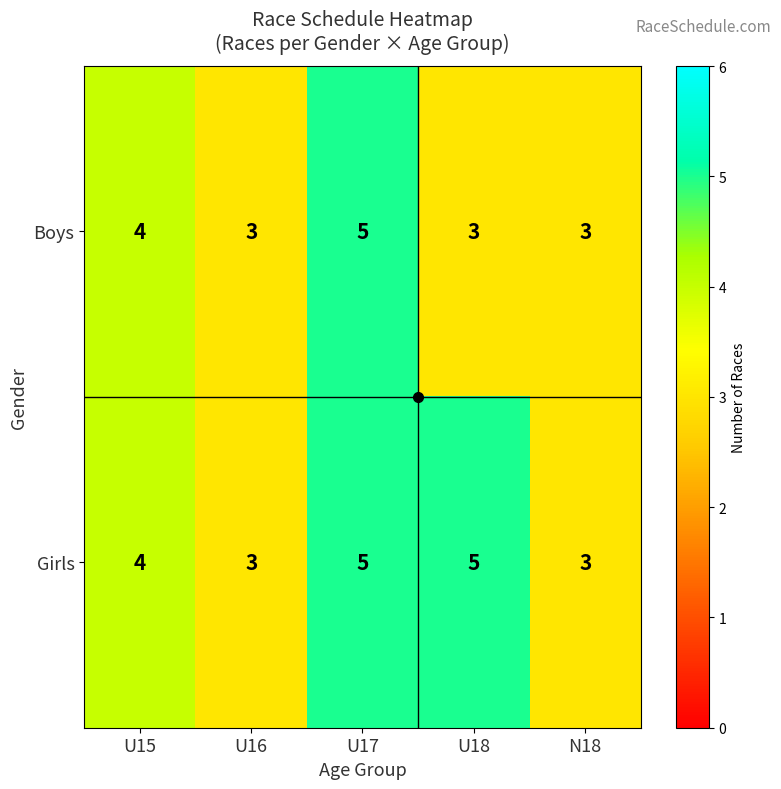

At U18, list the series in order from largest to smallest.

Girls, Boys